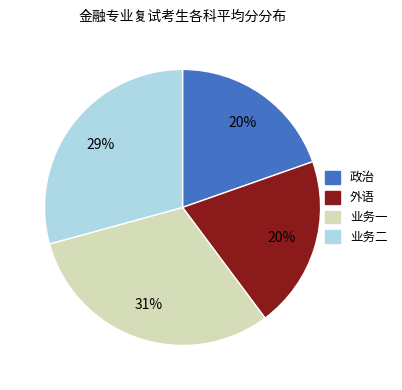

To the nearest percent, what portion does 外语 represent?

20%